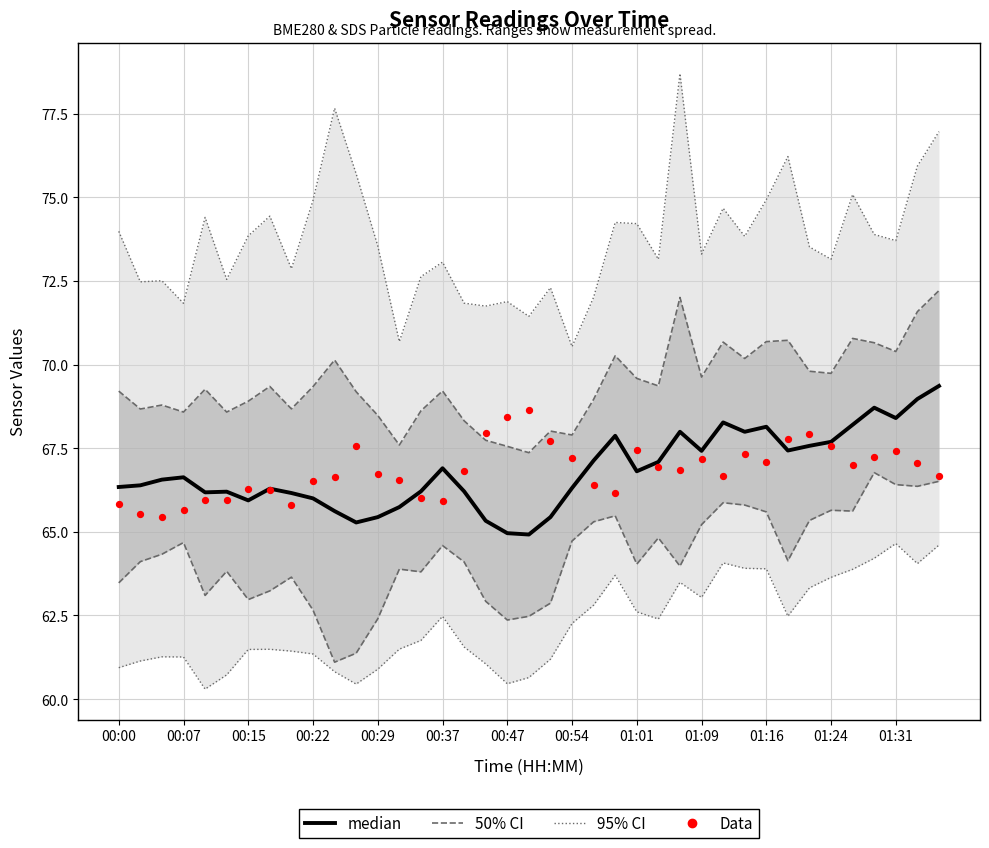

At which category is the sum across all series the highest?

38